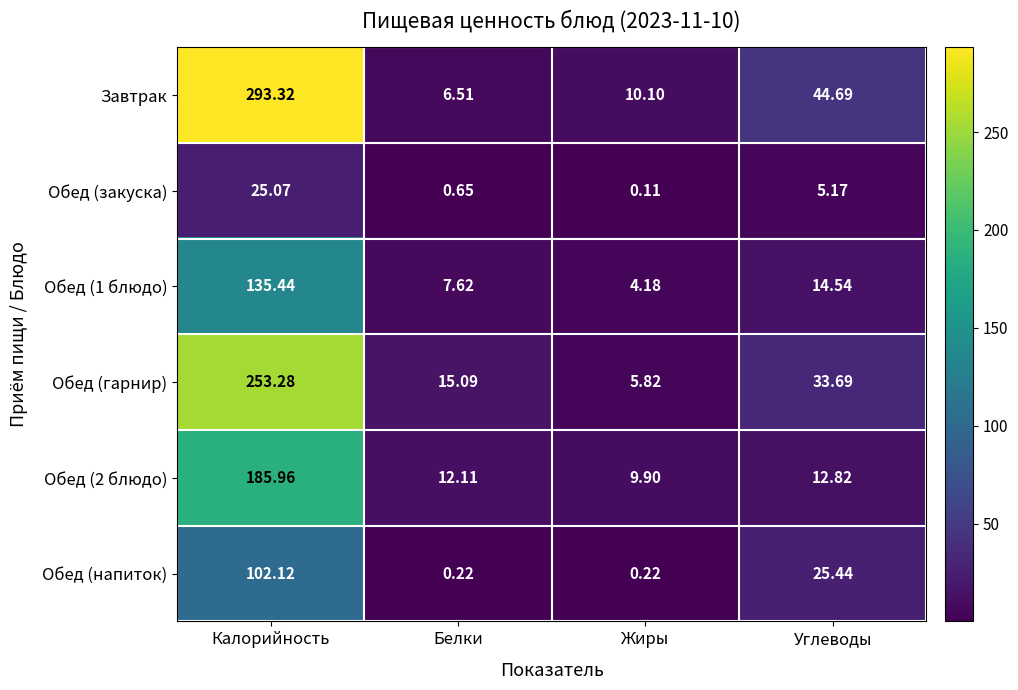

How many distinct data groups are displayed?

6